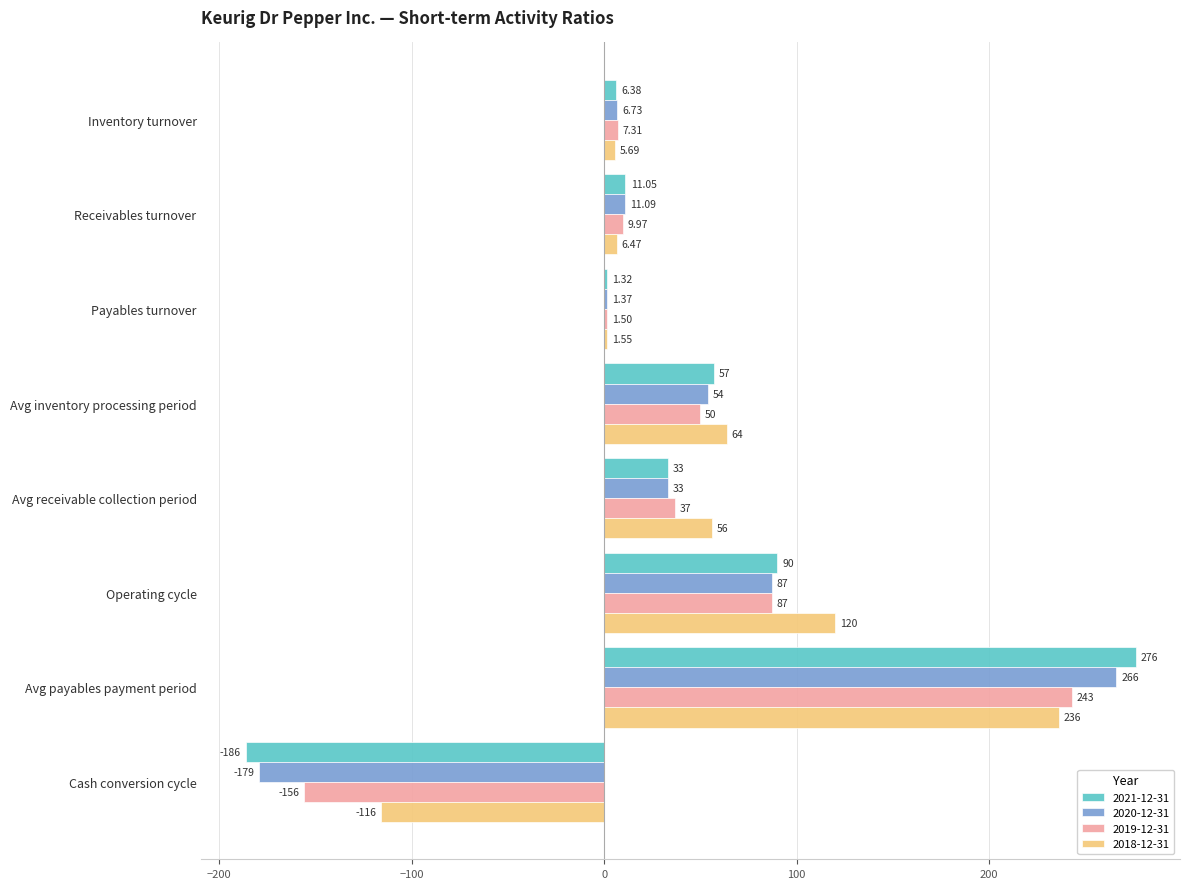

Count the number of categories in the chart.

8